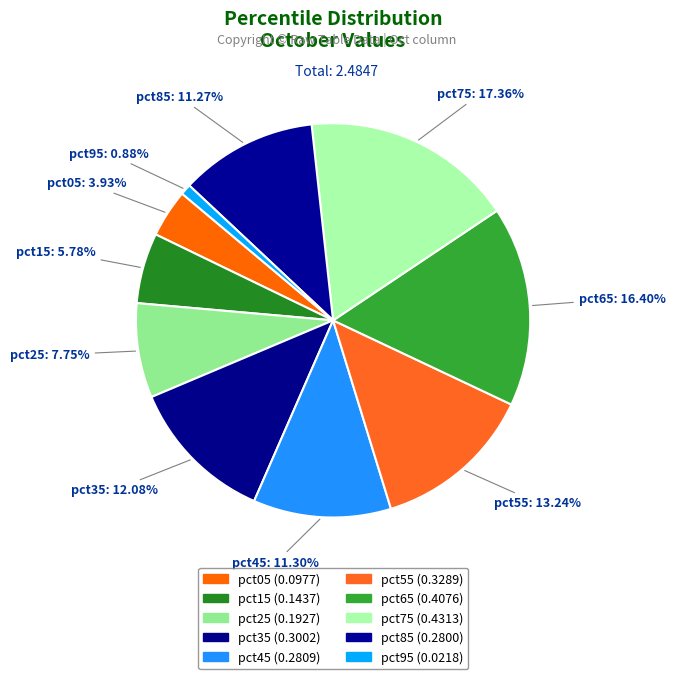

To the nearest percent, what percentage of the pie is pct05?

4%